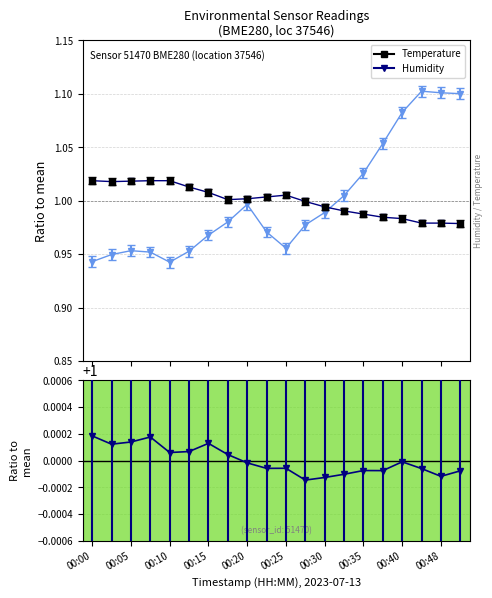

What position from the right is 13?

7